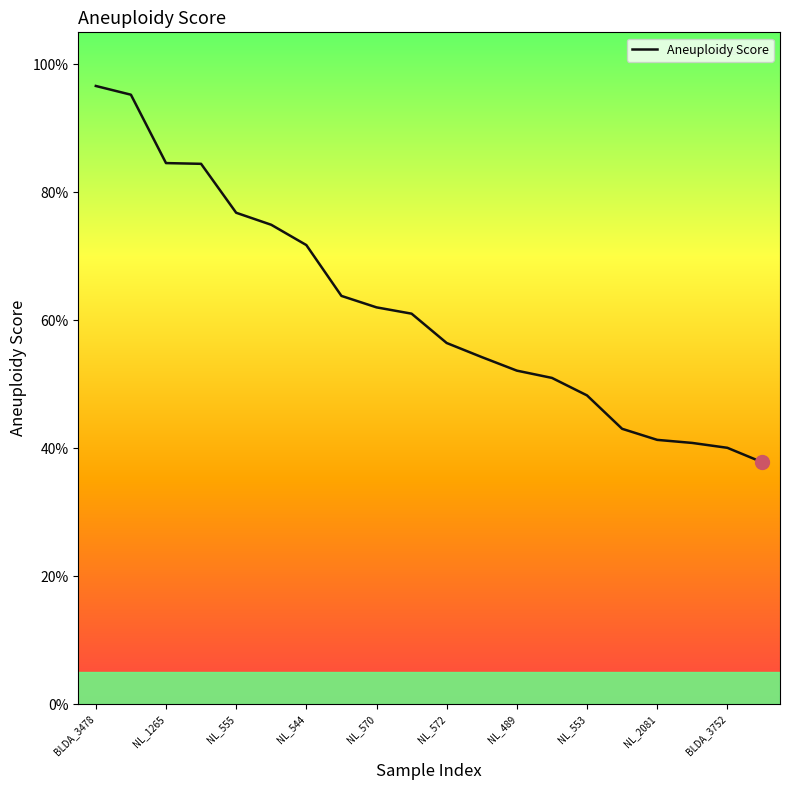

Does the chart display data point markers on the line(s)?

No